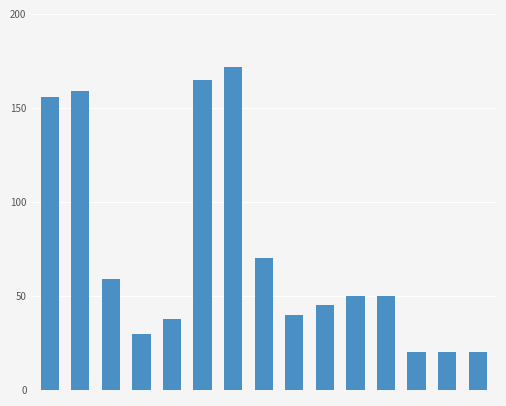

What is the sum of all values?

1094